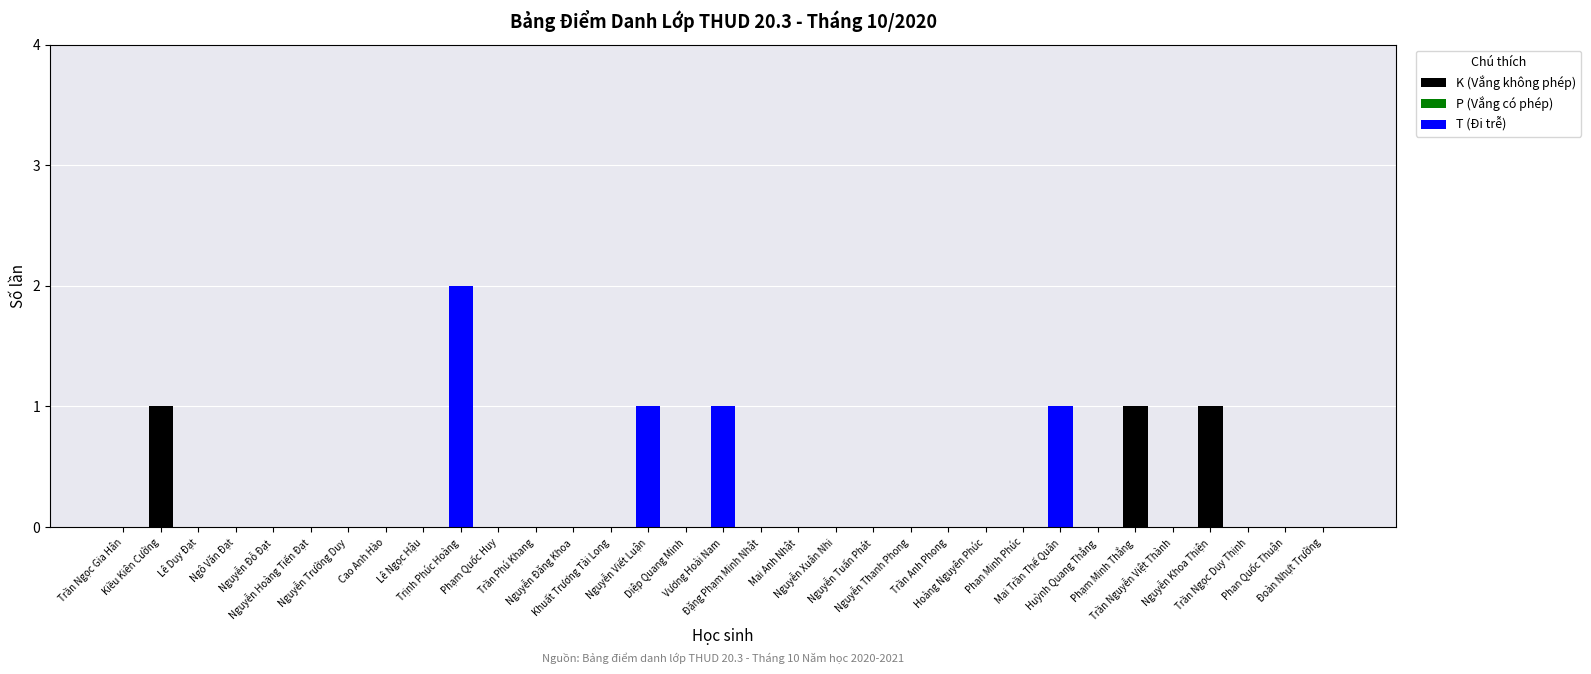

Rank the series at Trần Ngọc Duy Thịnh from highest to lowest value.

K (Vắng không phép), P (Vắng có phép), T (Đi trễ)